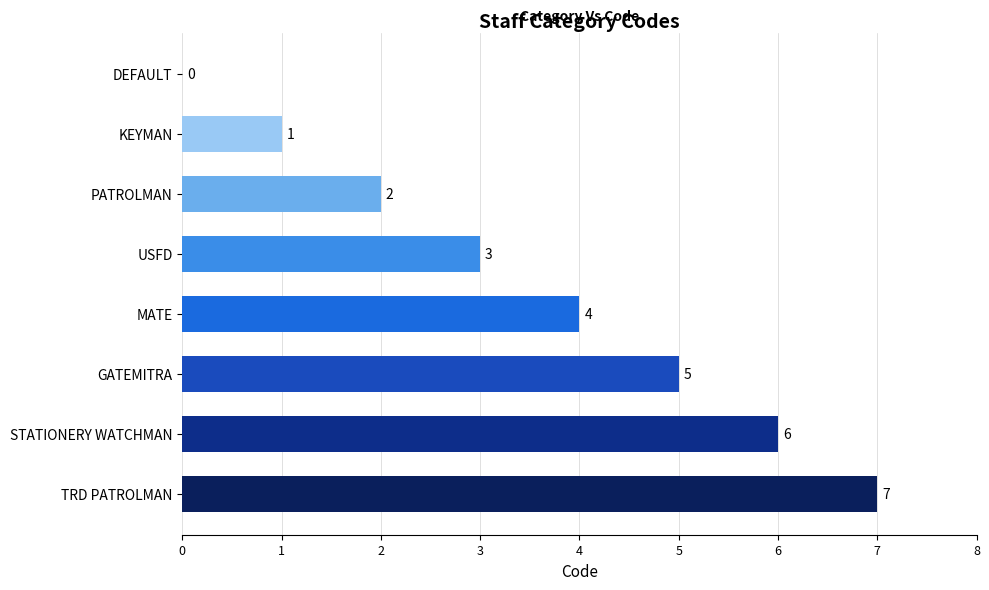

Between TRD PATROLMAN and PATROLMAN, which is larger?

TRD PATROLMAN